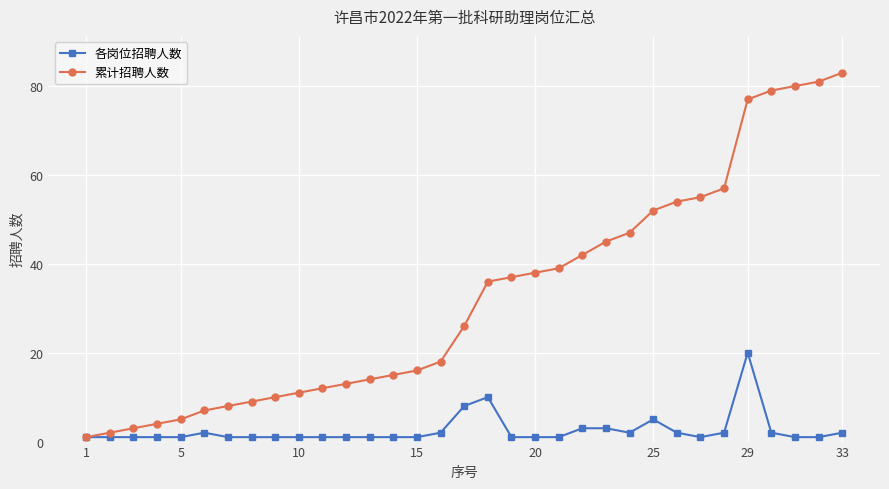

What is the highest value of the 累计招聘人数 series?

83